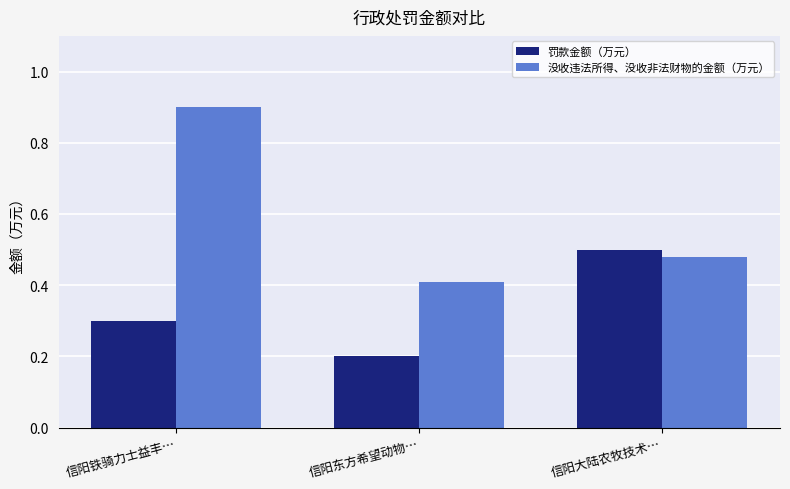

Which series has the widest spread of values?

没收违法所得、没收非法财物的金额（万元）